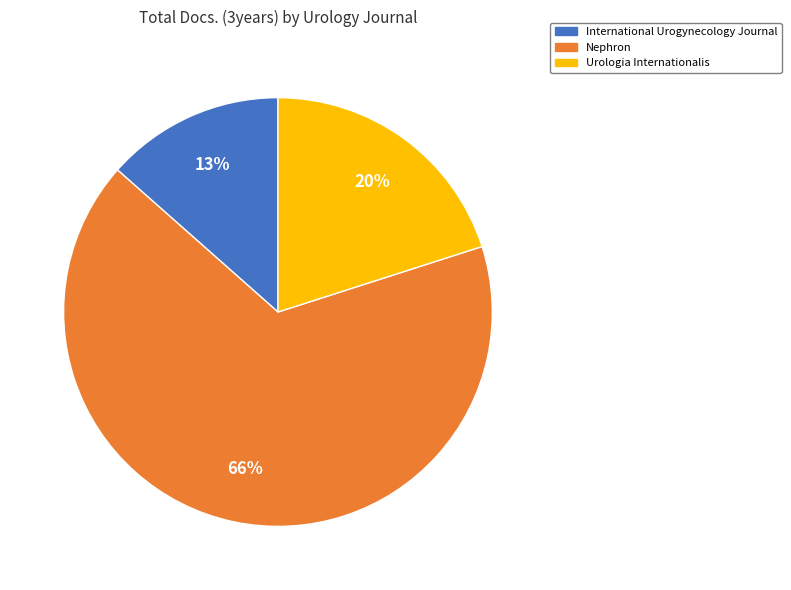

To the nearest percent, what is the average slice percentage?

33%